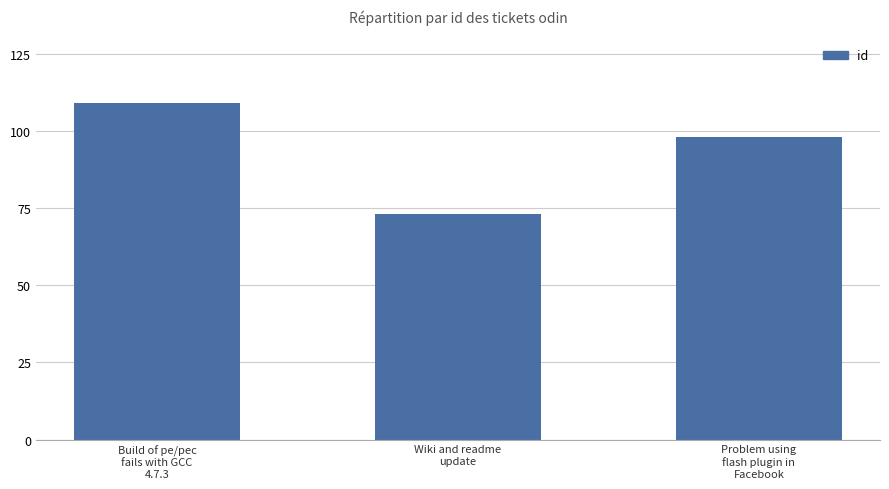

What is the approximate value at Wiki and readme
update, to the nearest 5?

75